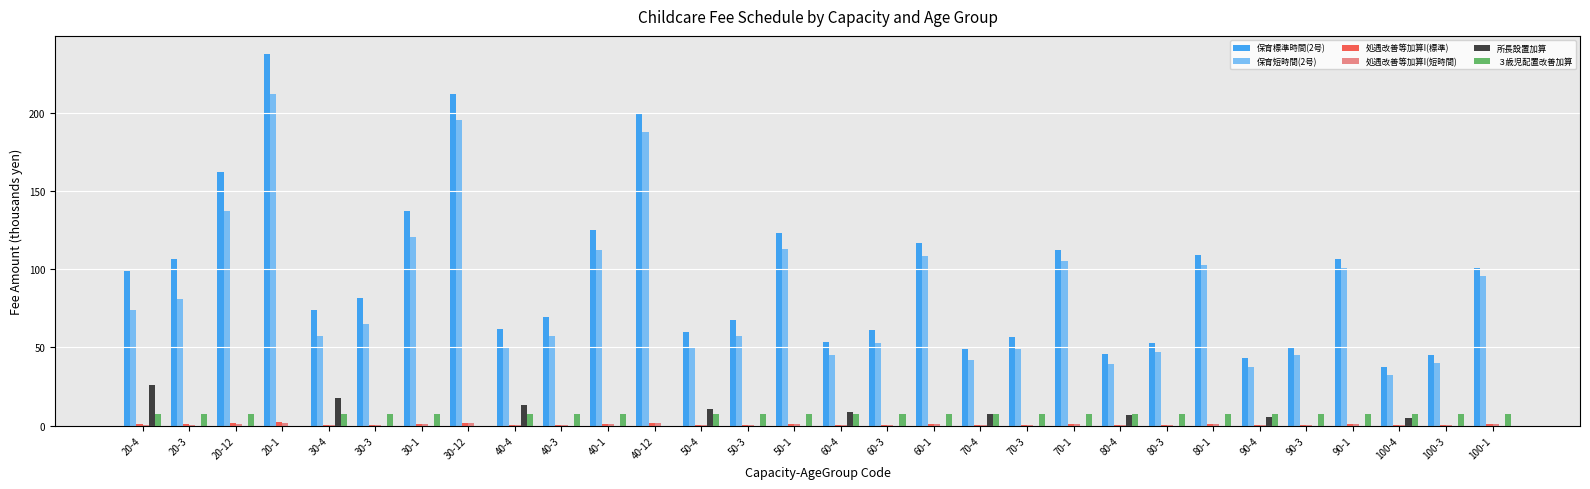

Which category has the highest value in the 保育標準時間(2号) series?

20-1